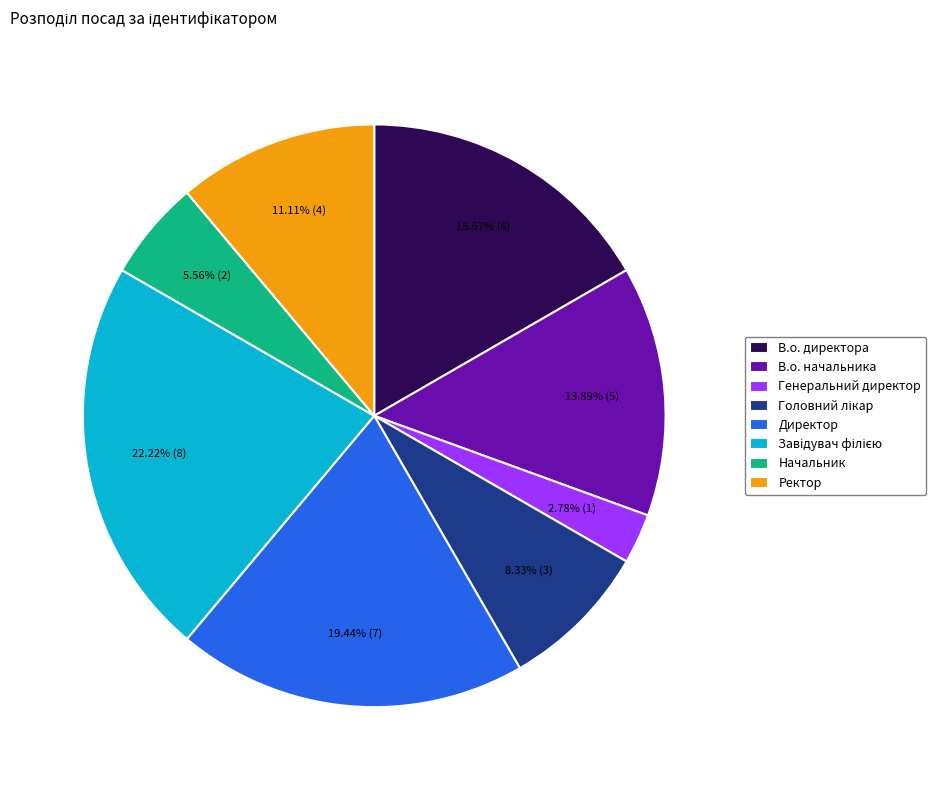

Which has a higher value, Начальник or Генеральний директор?

Начальник